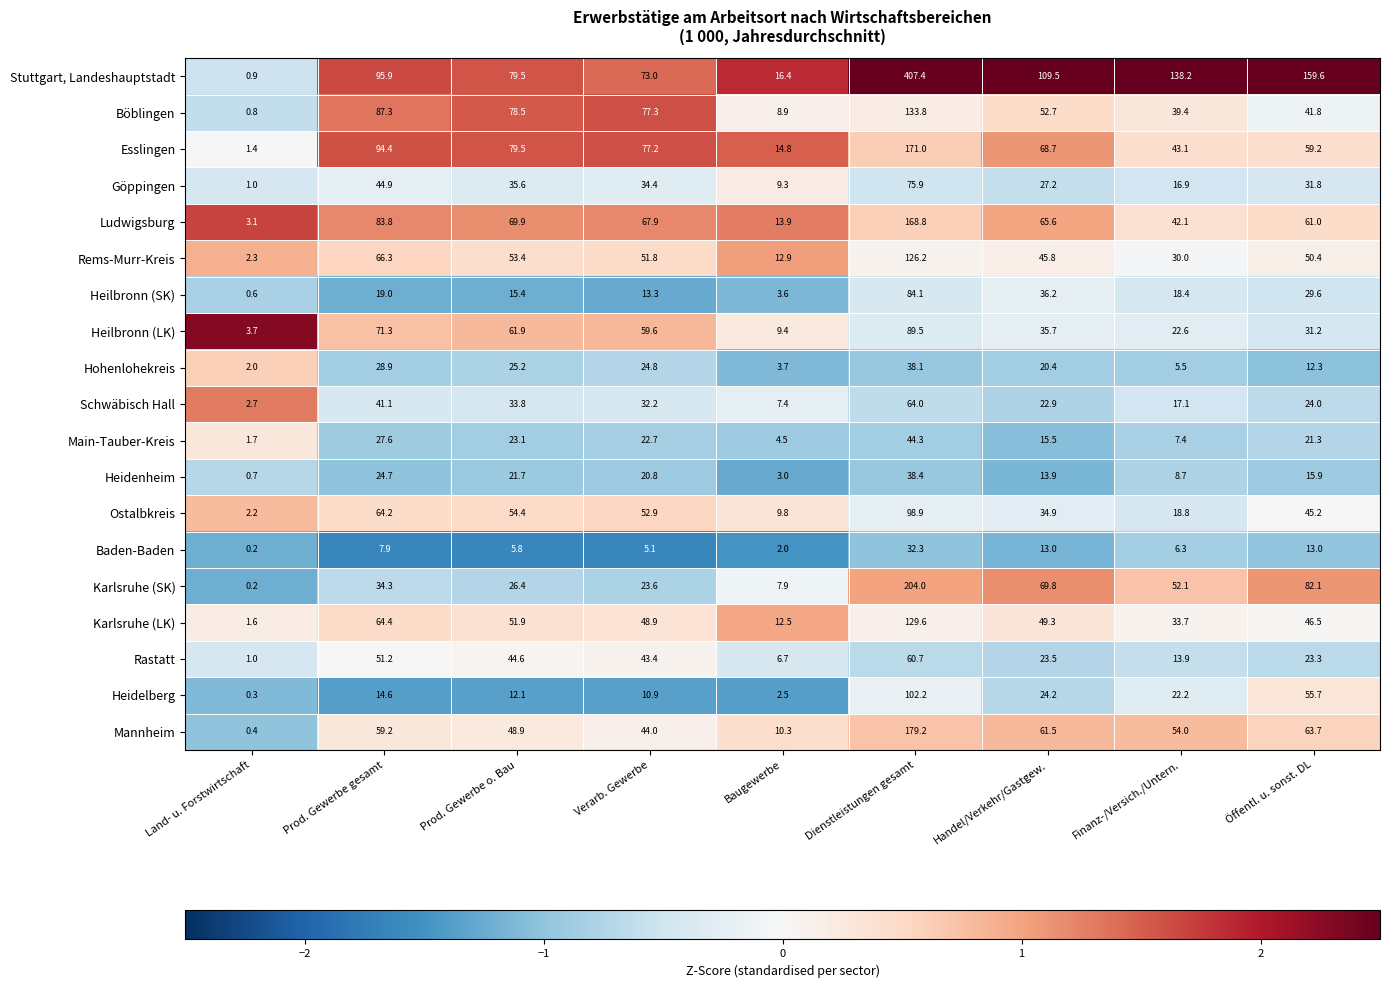

At how many categories does at least one series exceed 0?

9